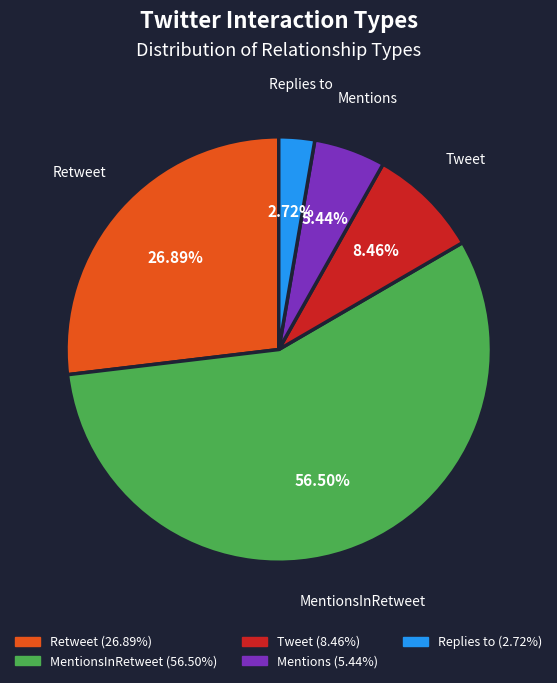

How many segments does this pie chart have?

5